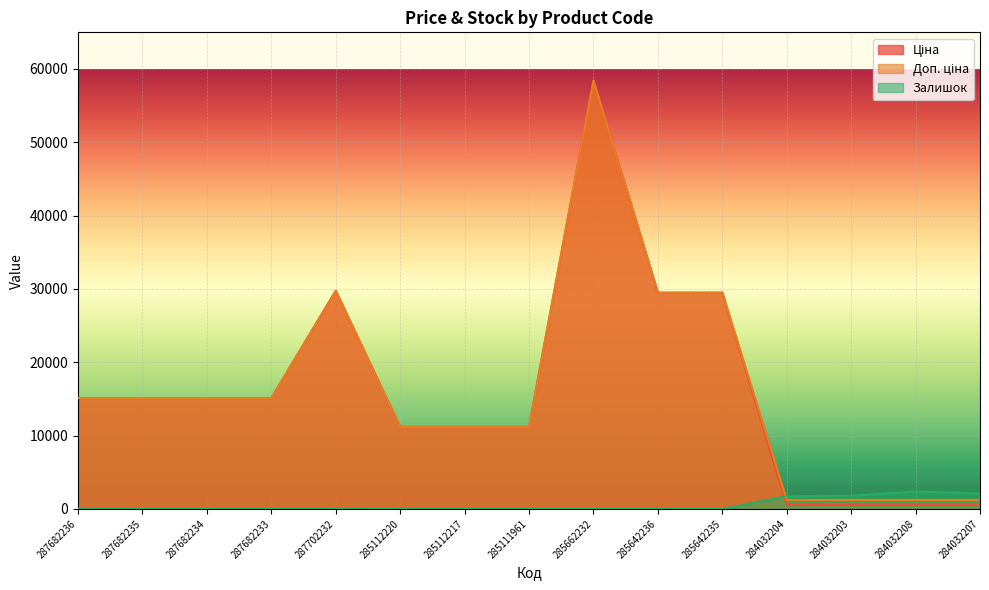

List the series in order of their peak value, highest first.

Ціна, Доп. ціна, Залишок